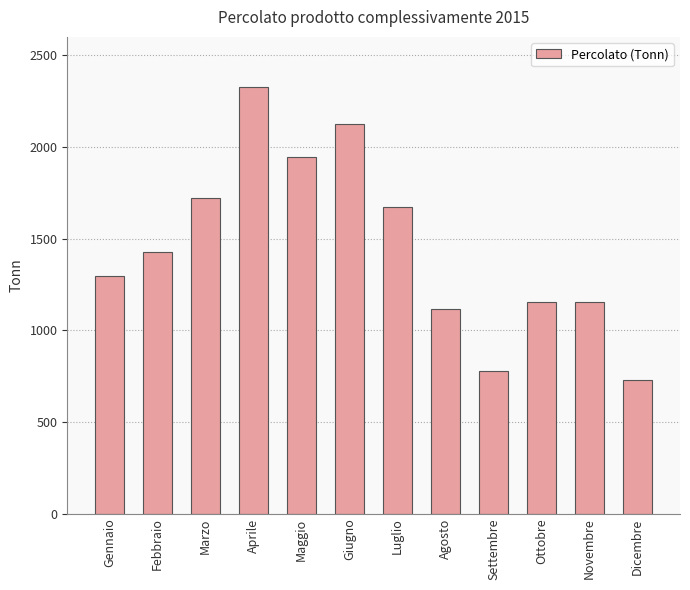

Between Giugno and Dicembre, which is larger?

Giugno